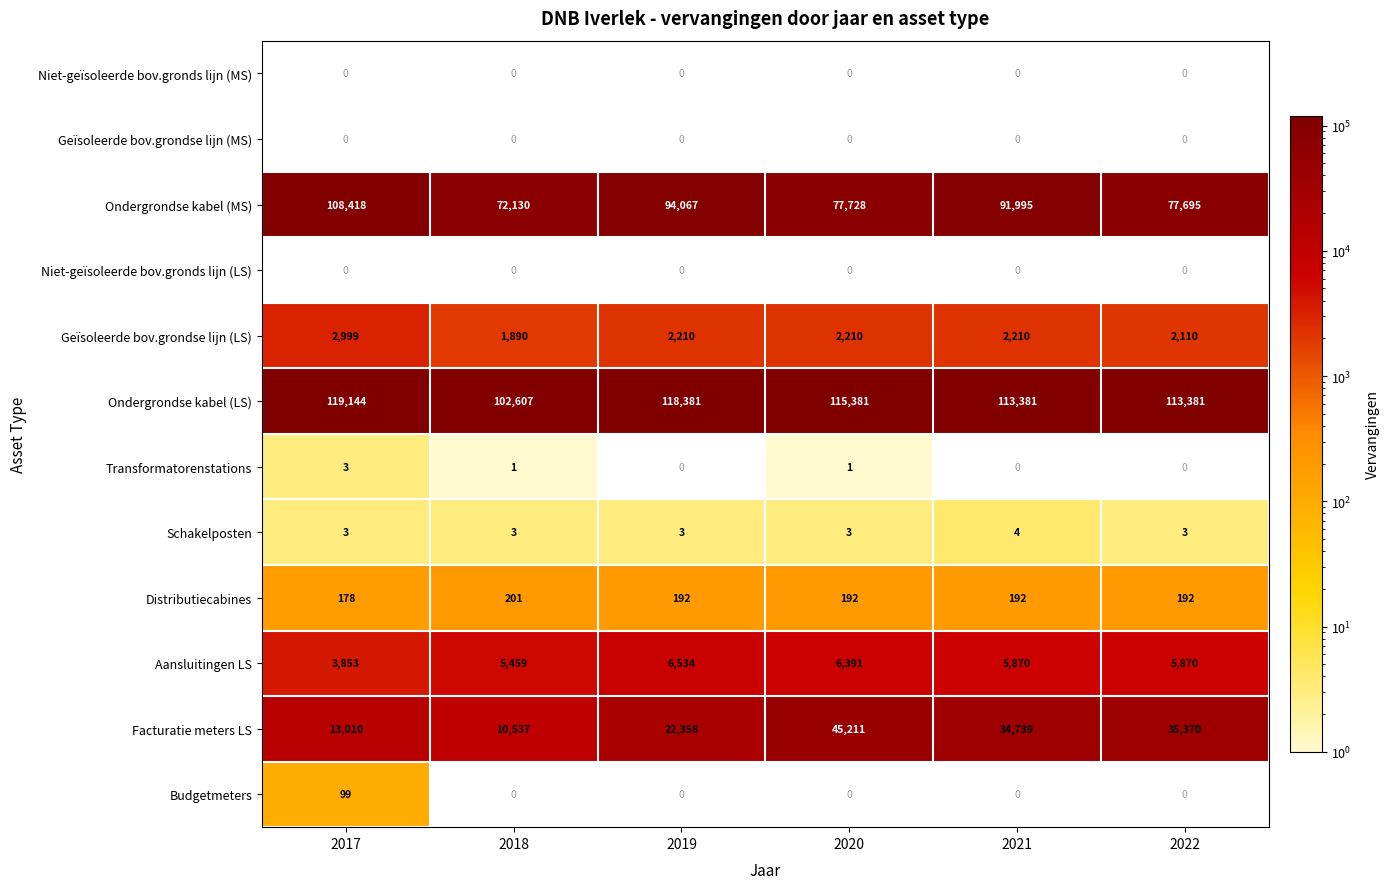

At which label does Distributiecabines first exceed 192?

2018